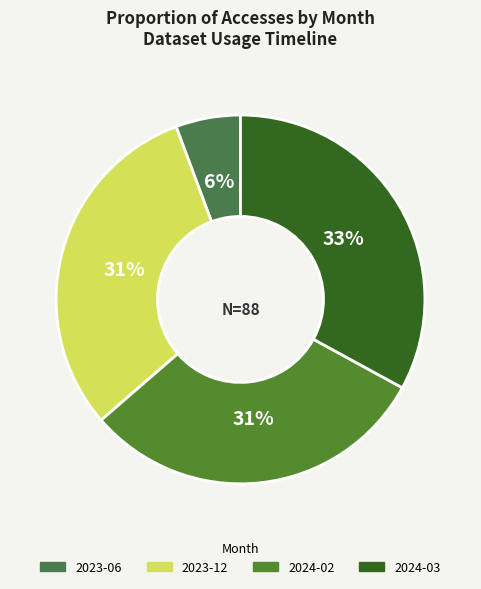

How many segments does this pie chart have?

4